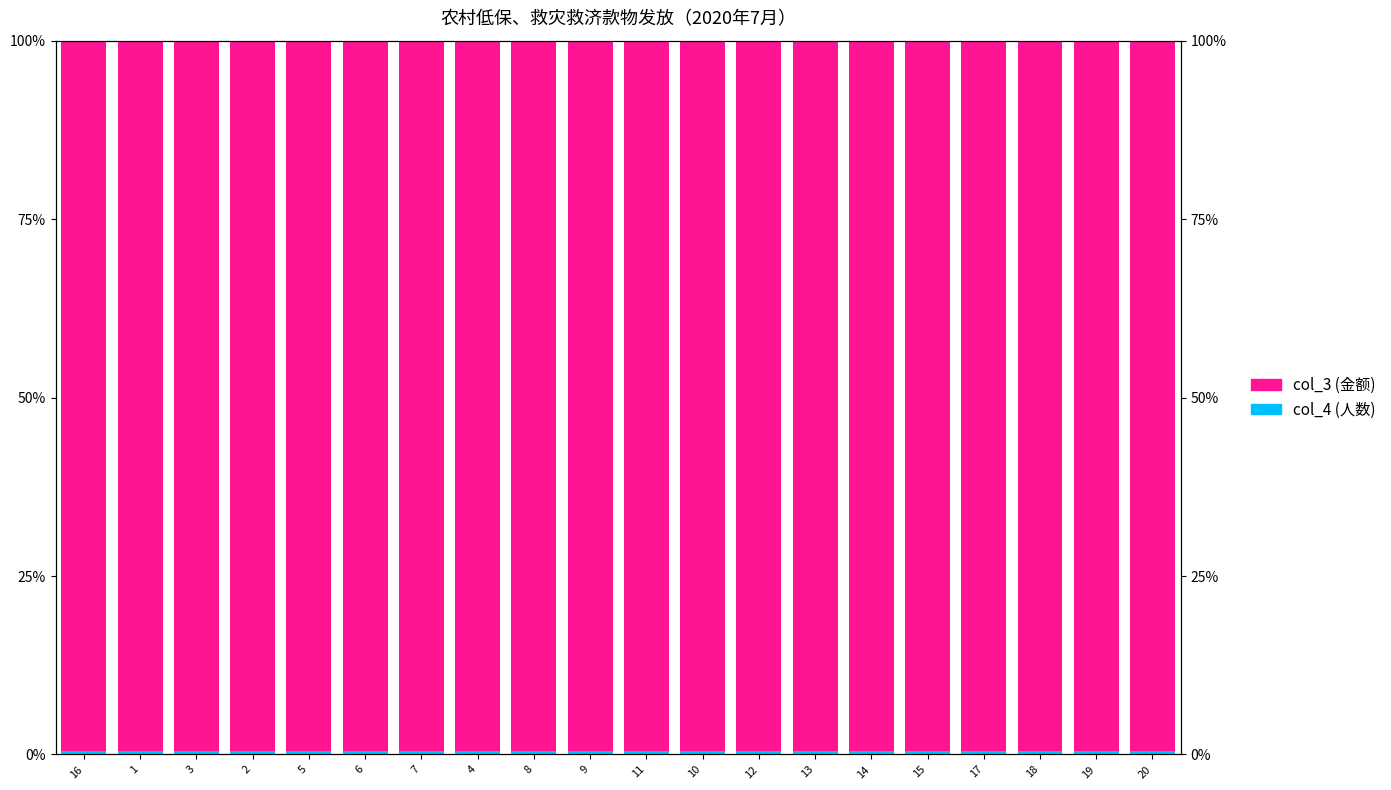

Which series has the largest range (max minus min)?

col_3